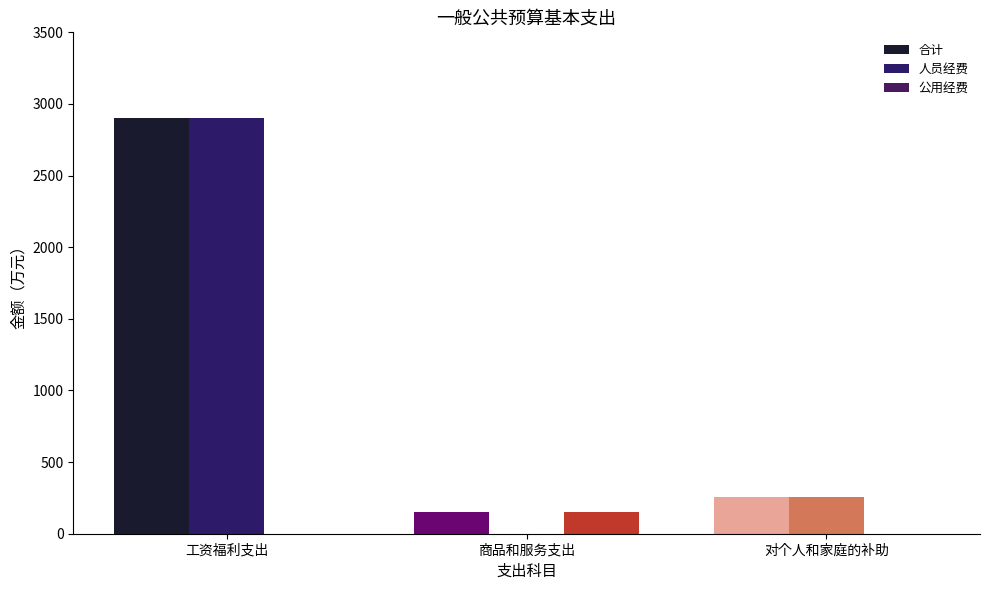

What is the difference between the maximum and minimum values in the 合计 series?

2748.1